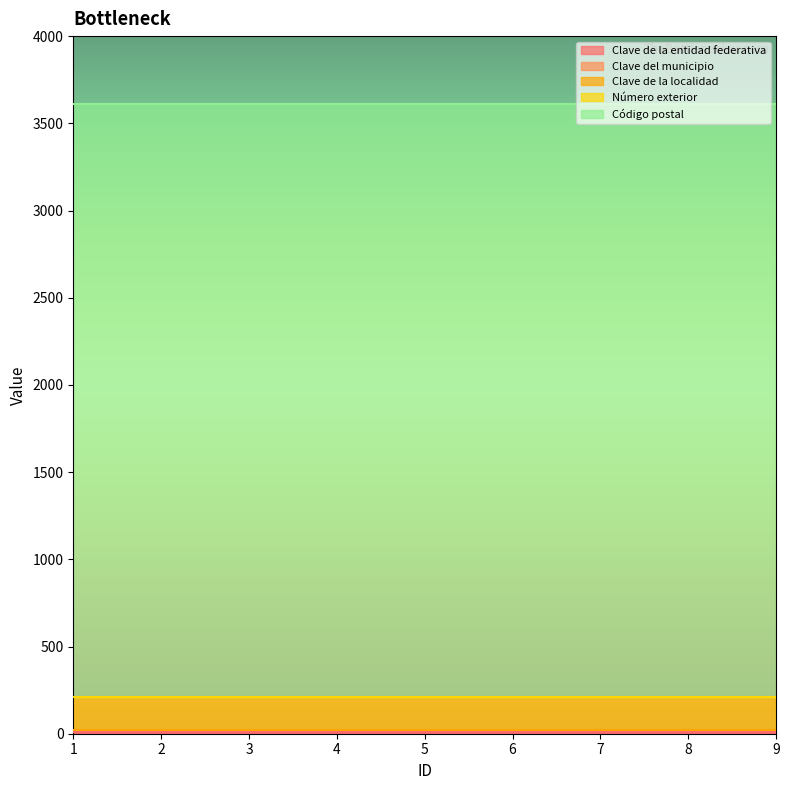

Where is Clave del municipio nearest to the value 14?

1